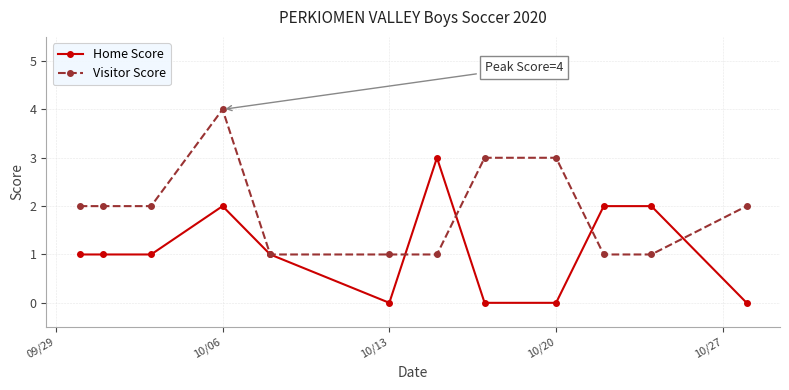

Rank the series by their average value, from highest to lowest.

Visitor Score, Home Score